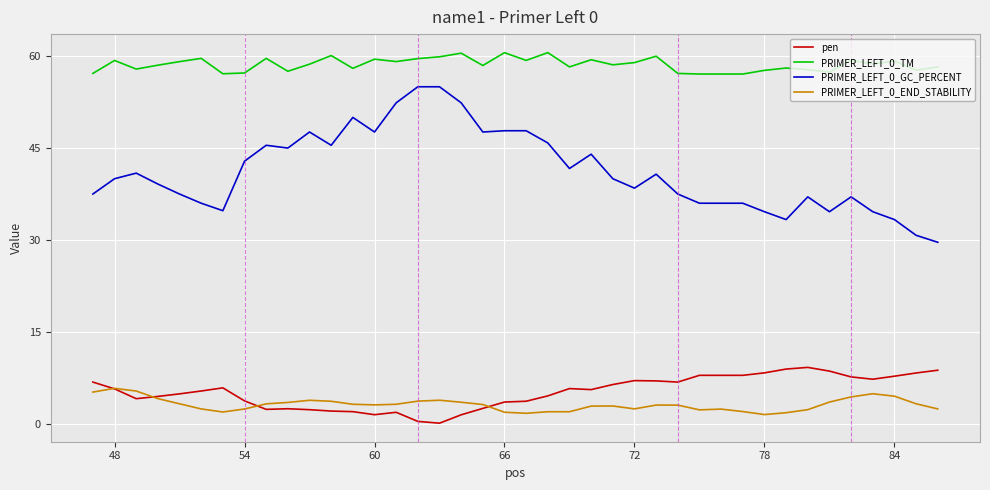

Rank the series by their maximum value, from lowest to highest.

PRIMER_LEFT_0_END_STABILITY, pen, PRIMER_LEFT_0_GC_PERCENT, PRIMER_LEFT_0_TM